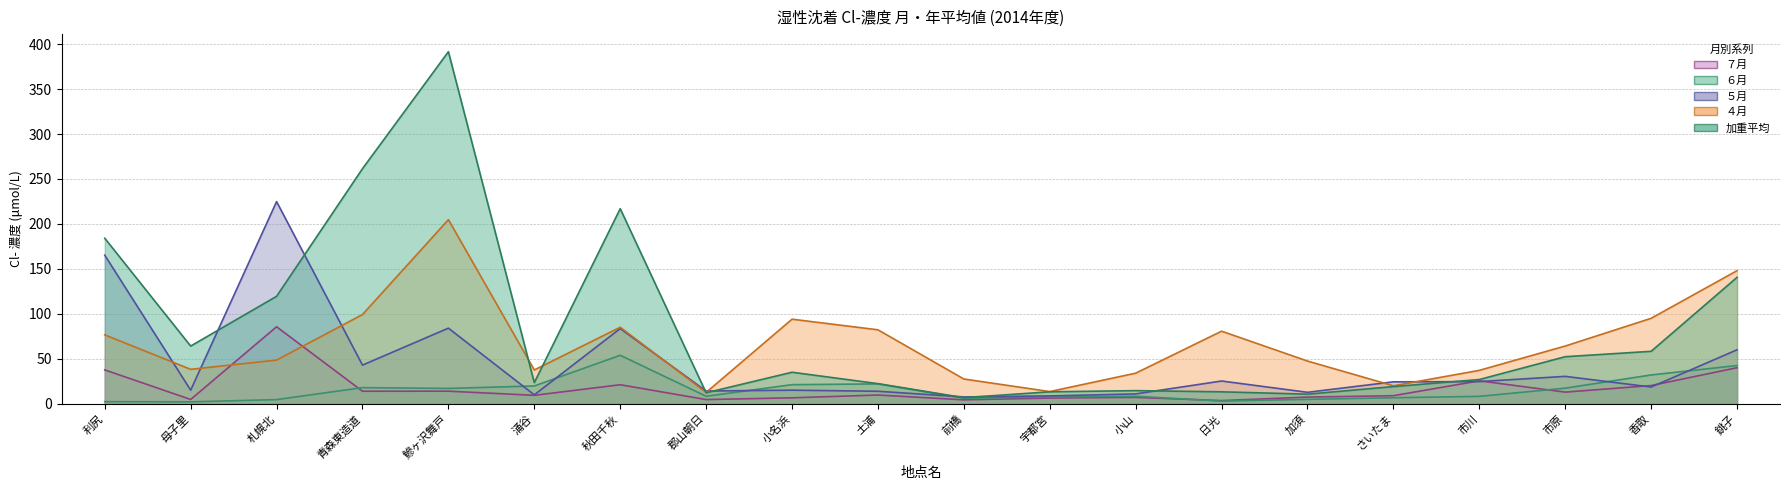

Does the chart have visible grid lines?

Yes